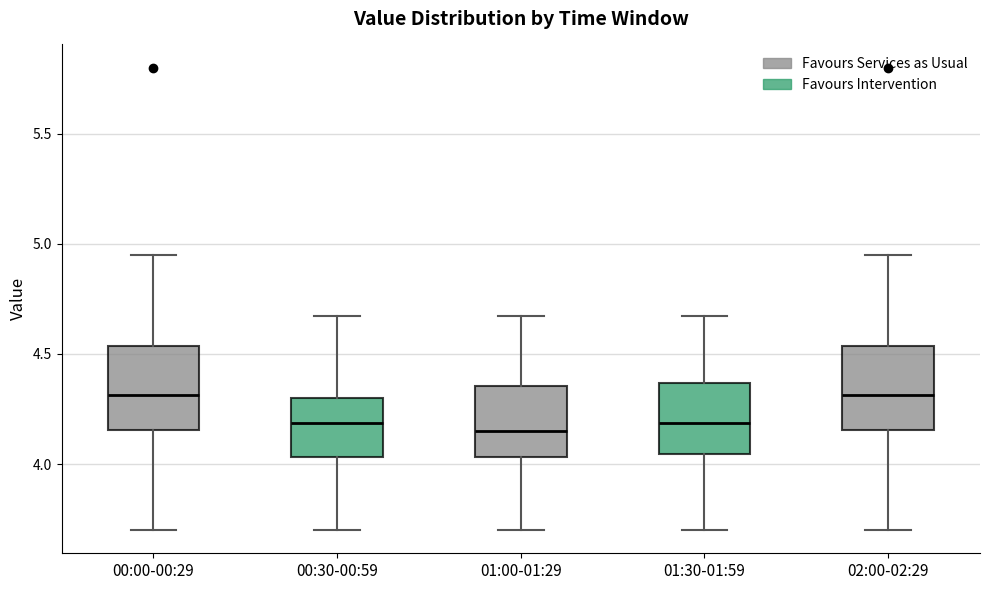

Where does the lower whisker of the box for 01:00-01:29 end on the y-axis? The values are not printed on the chart, so give them approximately, as read against the axis.

3.70